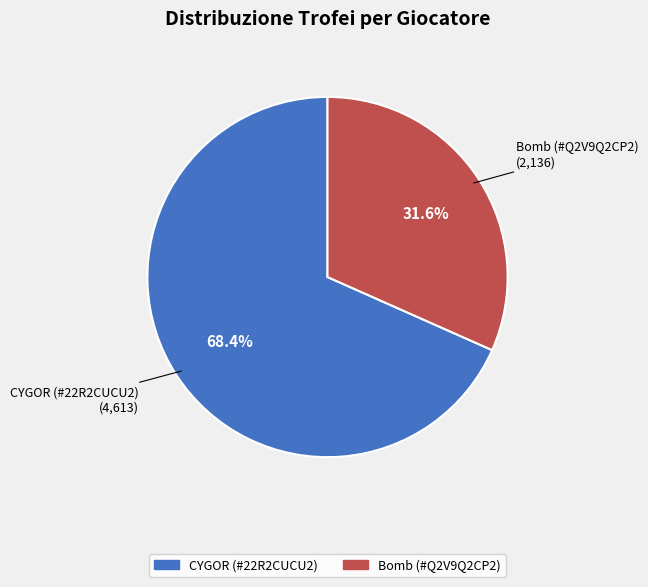

Is it true that CYGOR (#22R2CUCU2) is 81% of the pie?

False